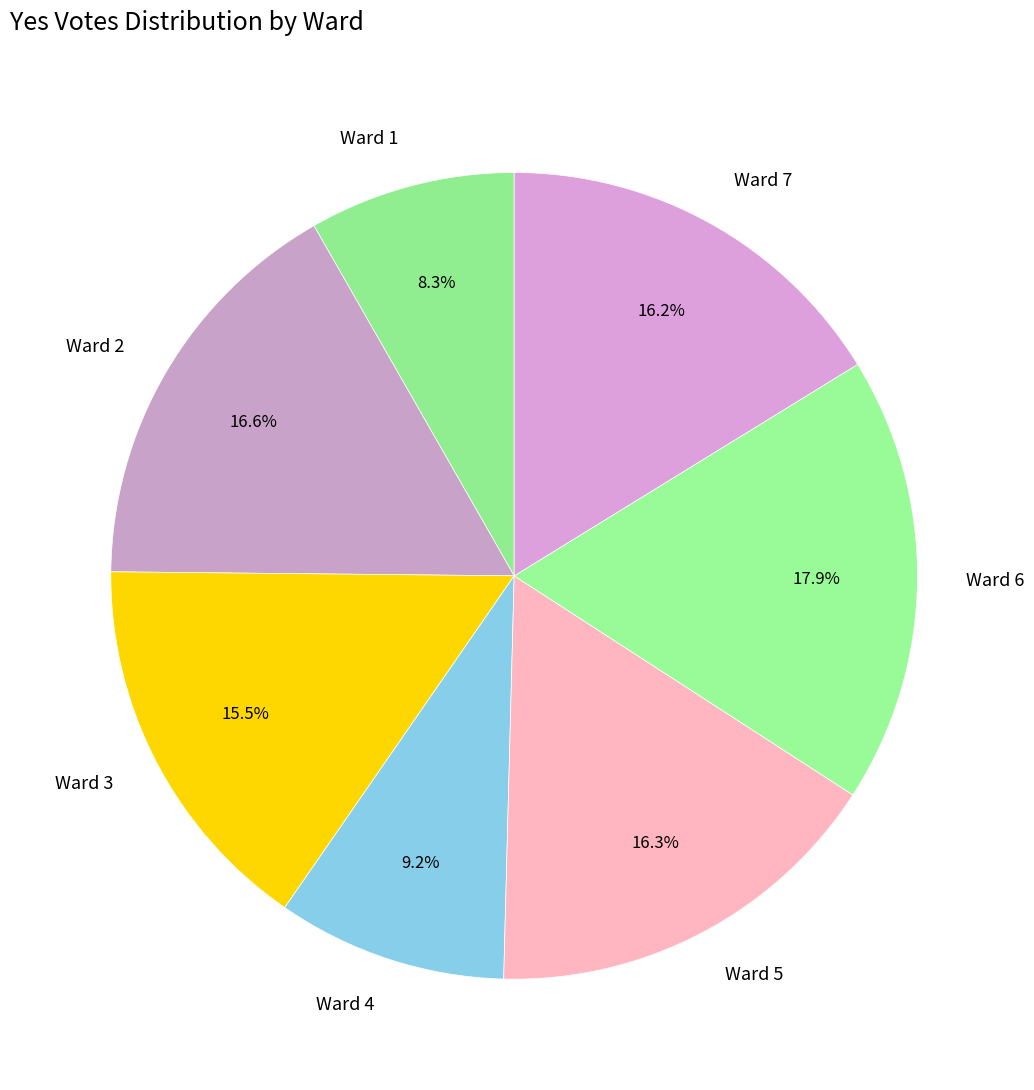

What is the largest slice in the pie chart?

Ward 6